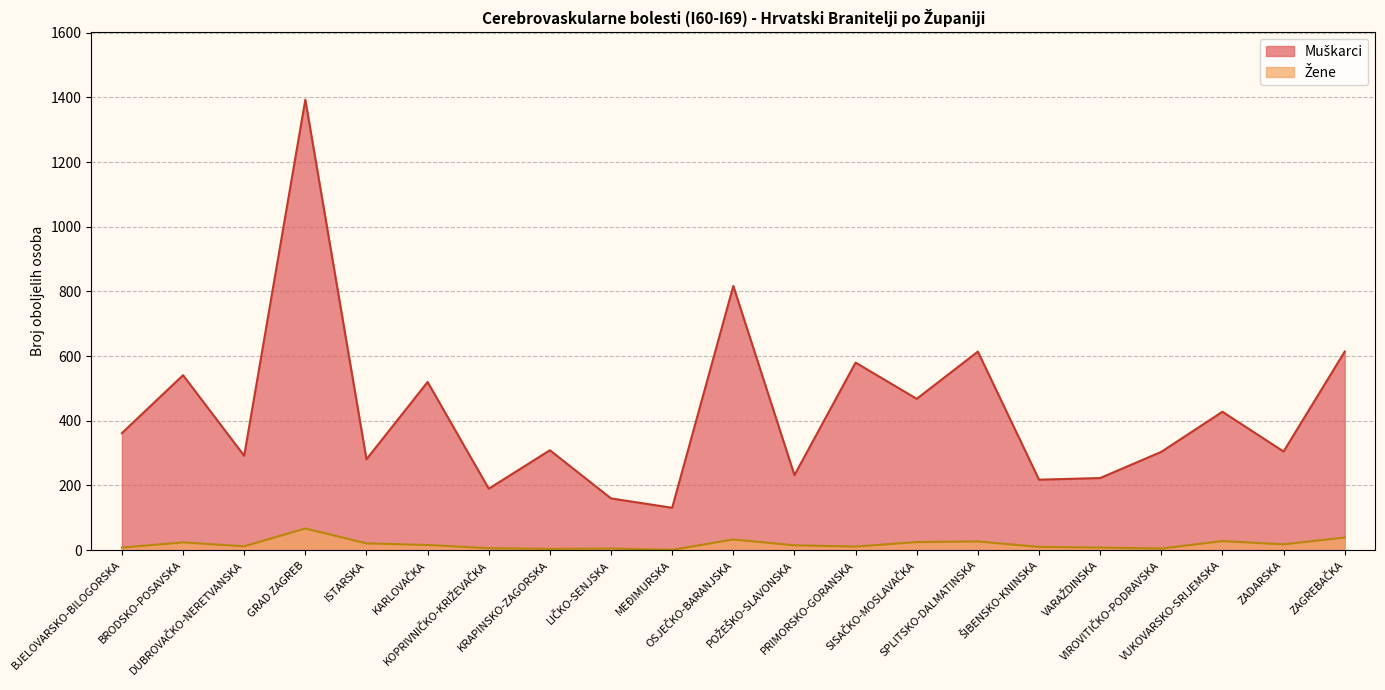

How many interior local valleys does the Žene series have?

6